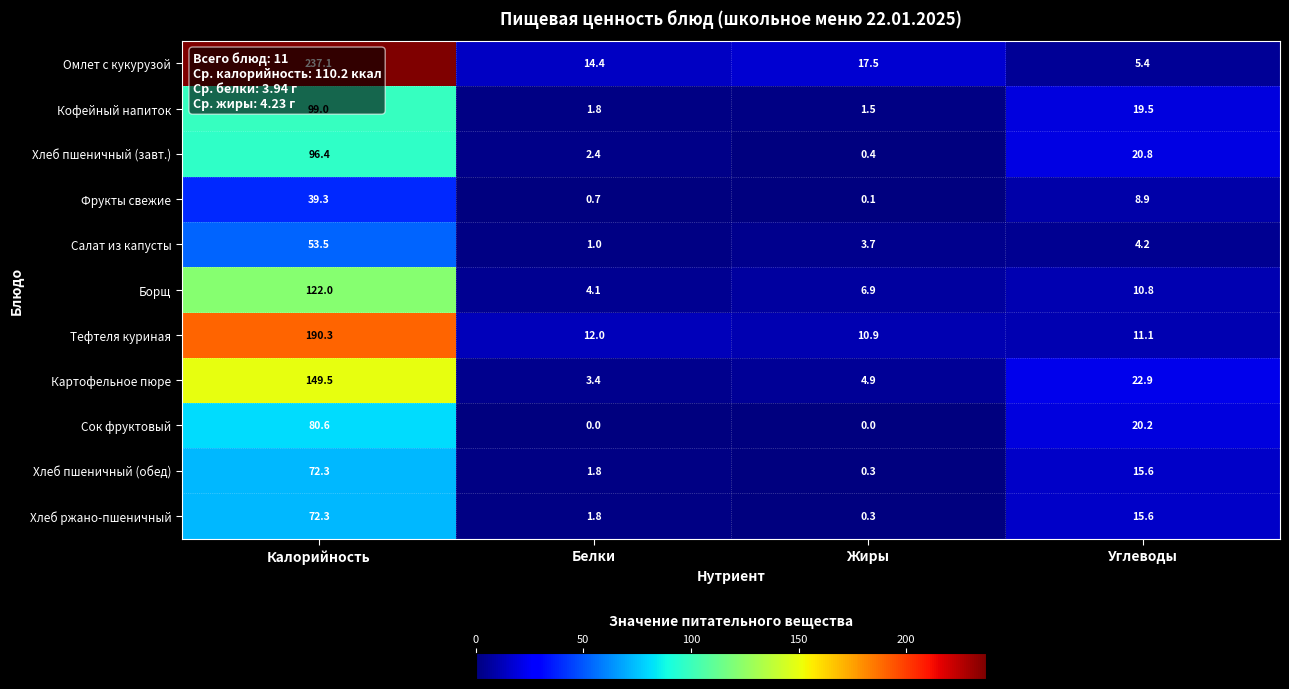

How many values in the Сок фруктовый series are below 20?

2